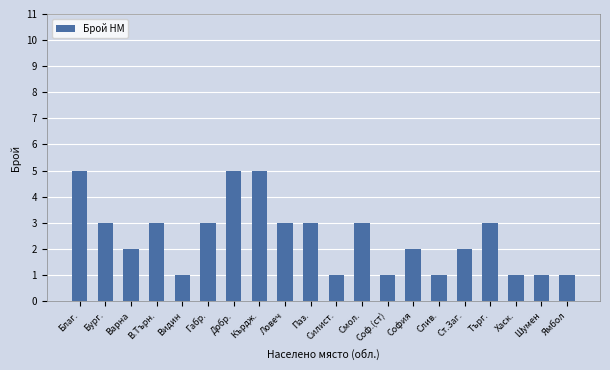

Does the chart contain stacked bars?

No